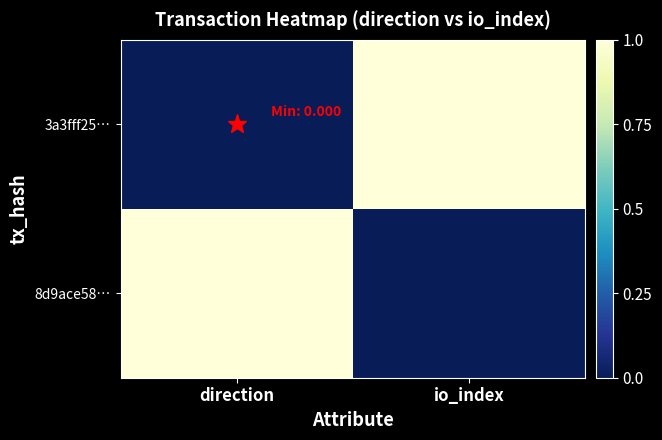

Which category has the highest value across all series?

io_index